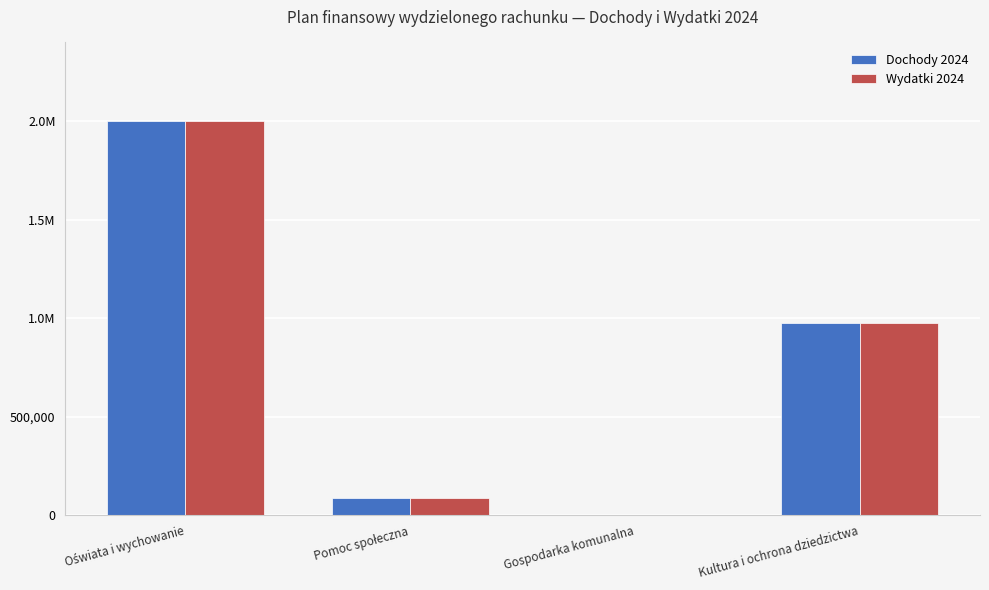

Does the chart contain stacked bars?

No